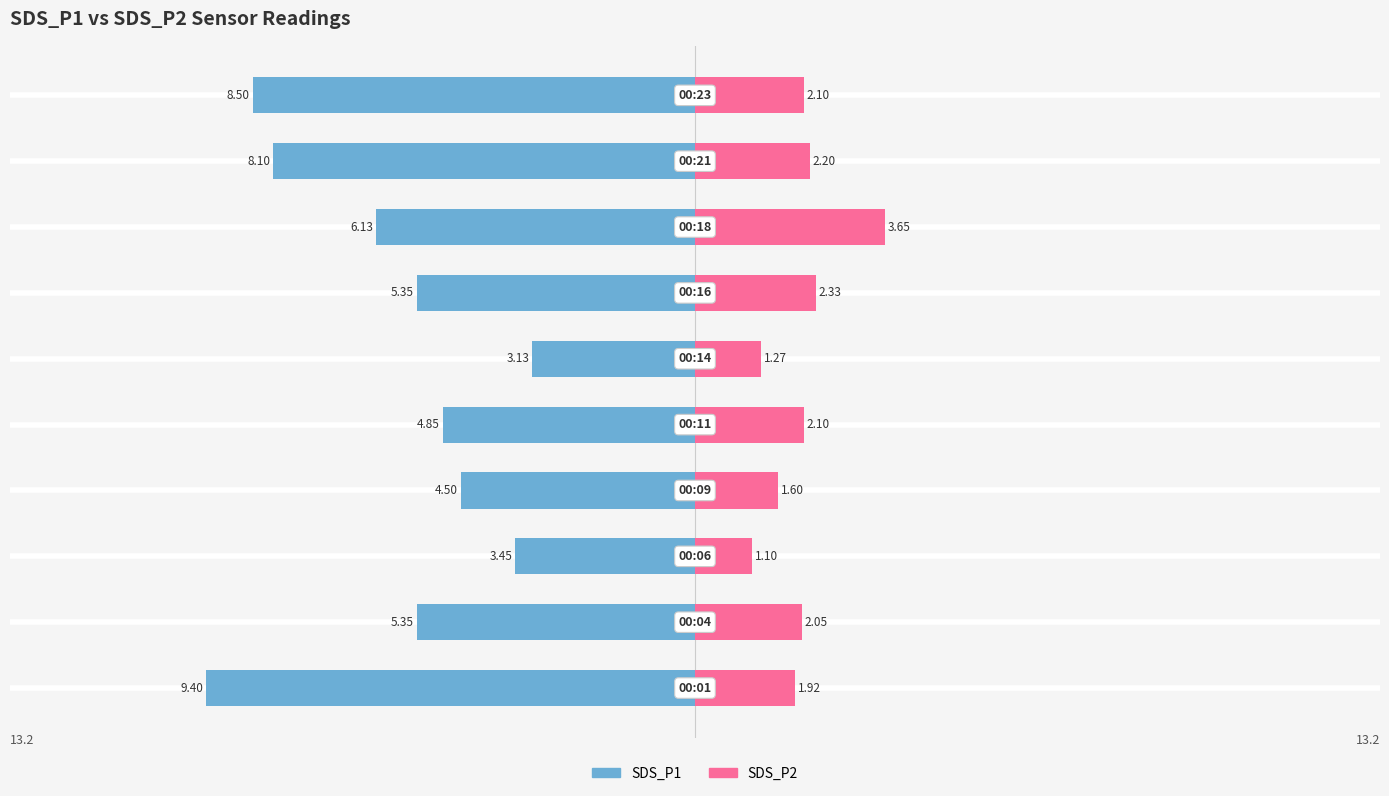

What is the difference between the SDS_P2 values at 2 and 3?

0.5